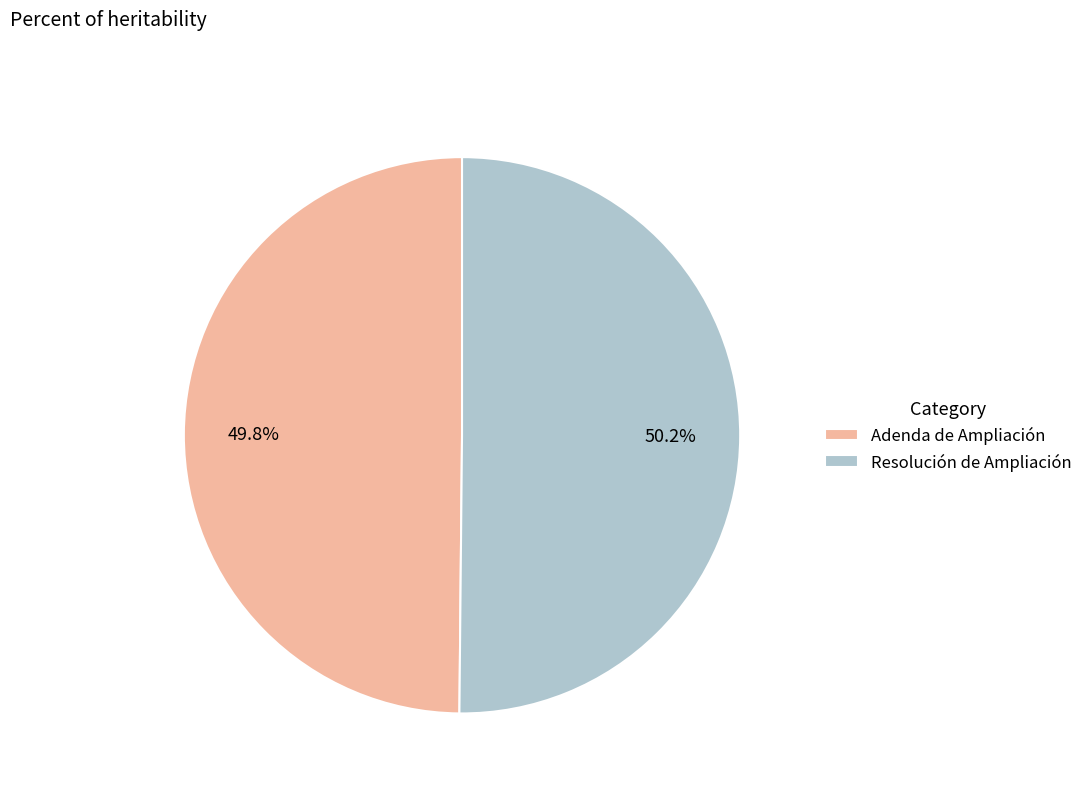

What portion of the pie excludes Resolución de Ampliación?

49.8%